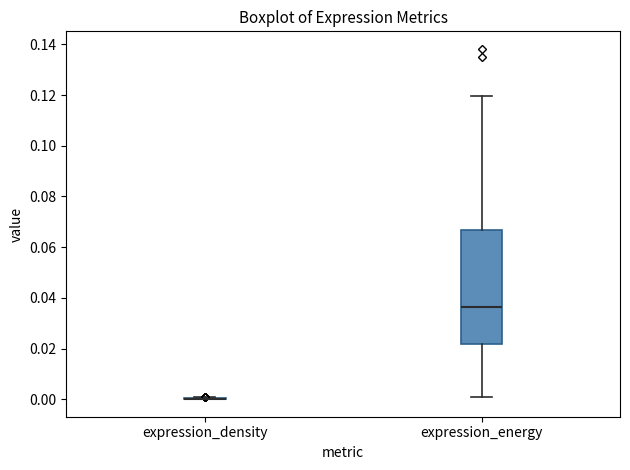

Where does the median line of the box for expression_energy sit on the y-axis? The values are not printed on the chart, so give them approximately, as read against the axis.

0.036